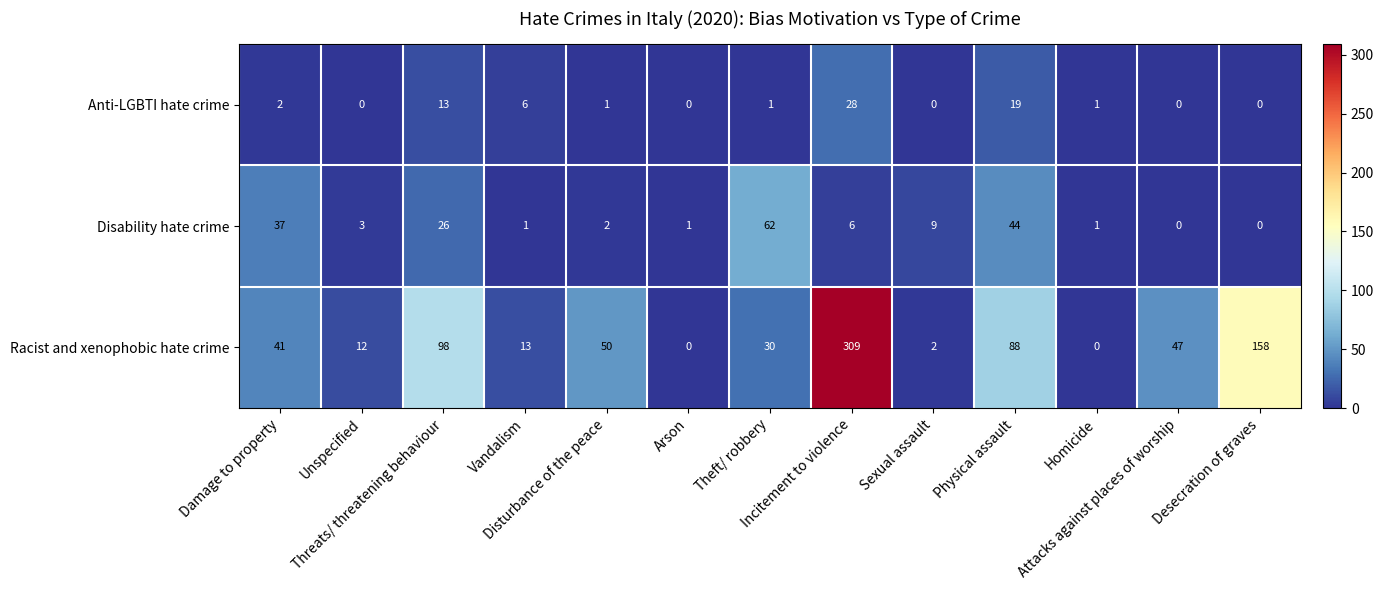

What is the sum of all Racist and xenophobic hate crime values?

848